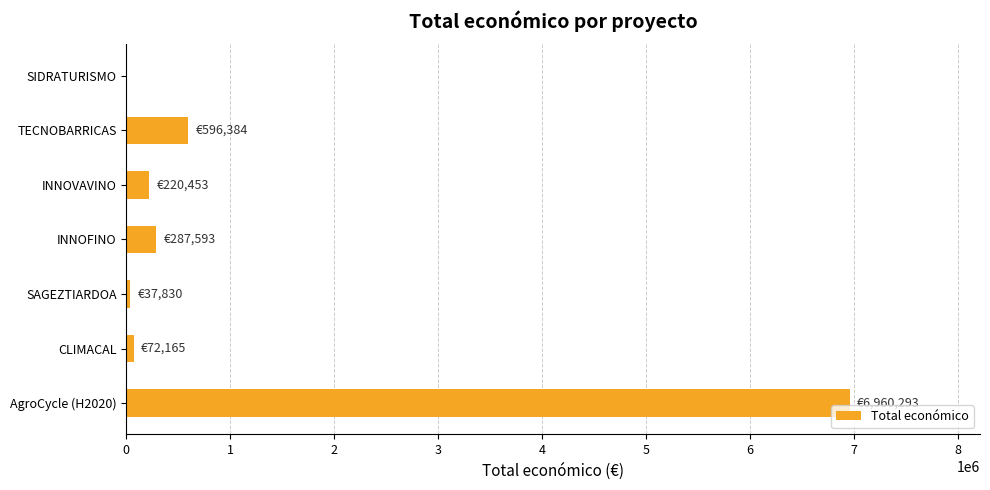

Reading bottom to top, list all the values displayed in this chart.

AgroCycle (H2020)=6960293	CLIMACAL=72165	SAGEZTIARDOA=37830	INNOFINO=287593	INNOVAVINO=220453	TECNOBARRICAS=596384	SIDRATURISMO=0